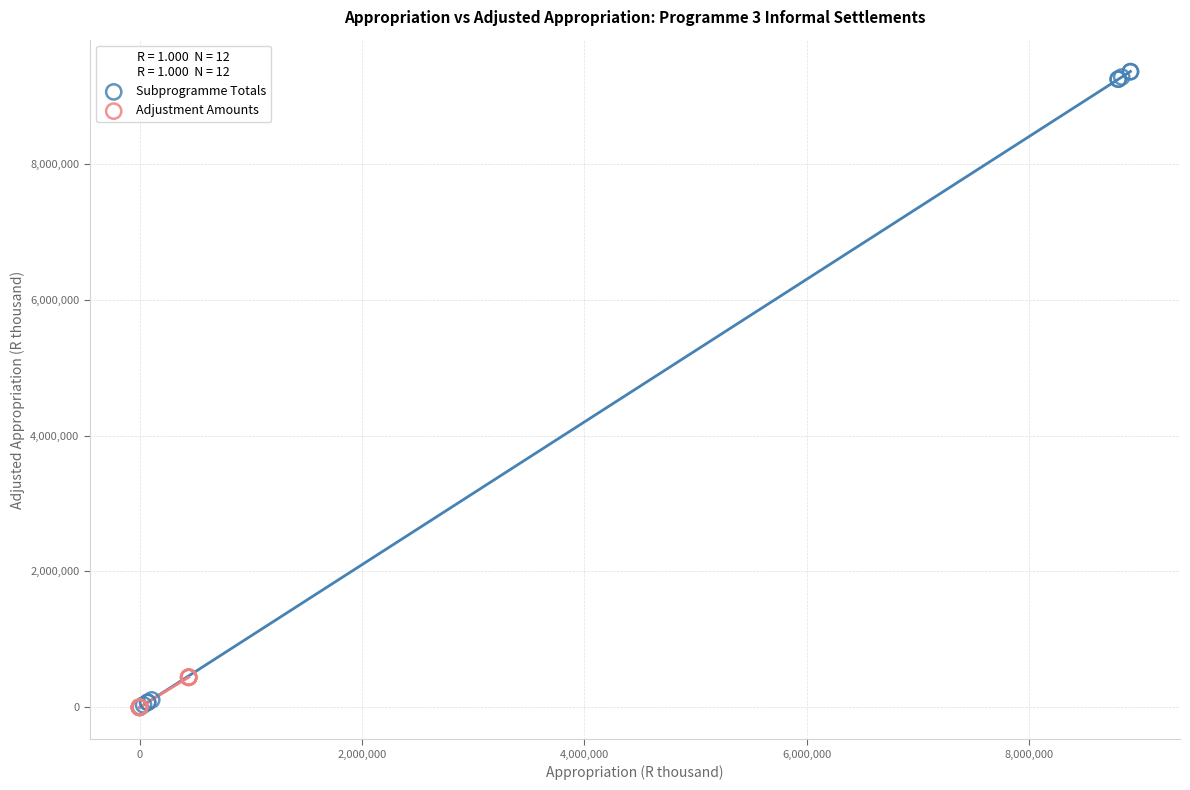

Which series reaches the maximum Y coordinate?

Subprogramme Totals